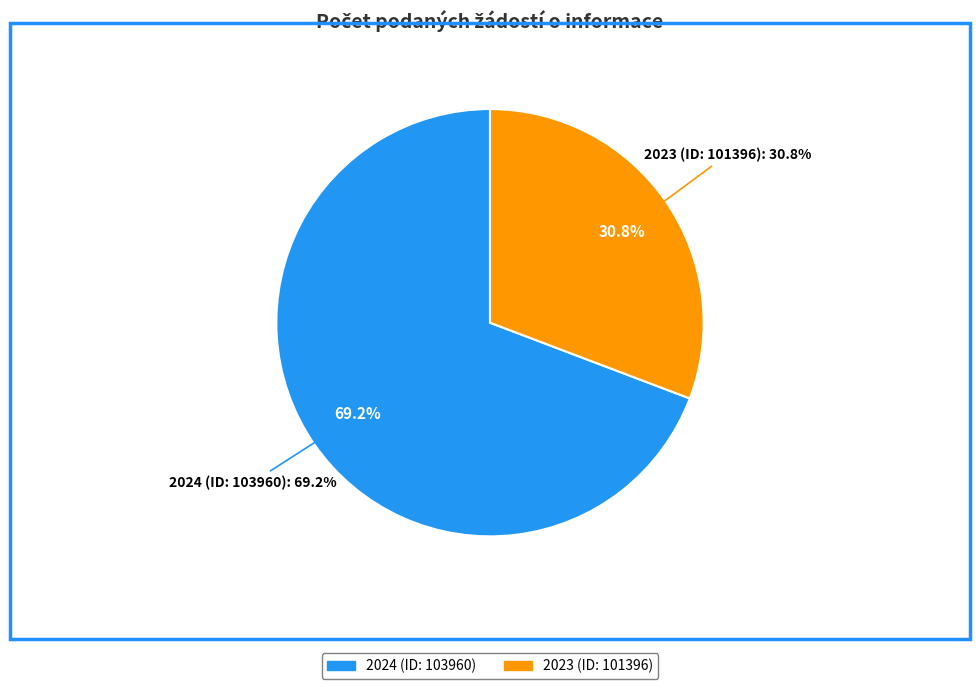

What is the ratio of the value at 2024 (ID: 103960) to the value at 2023 (ID: 101396)?

2.2